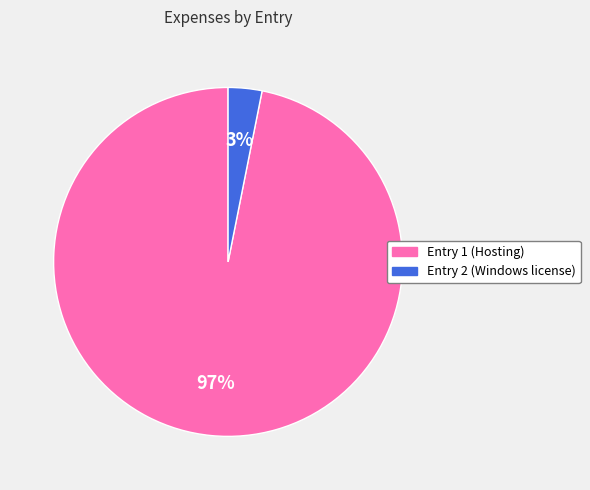

To the nearest percent, what is the difference between the largest and smallest slice percentages?

94%